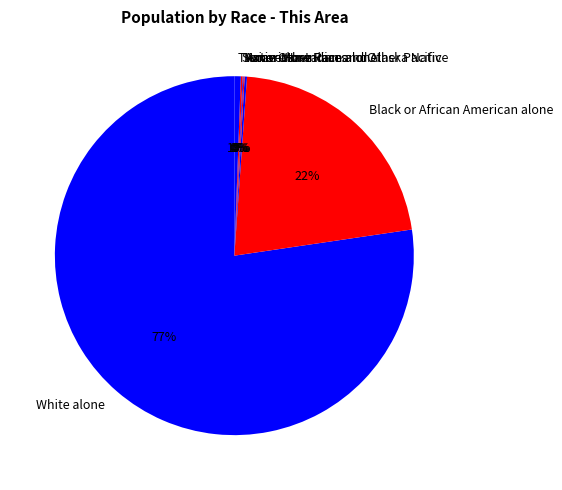

Which has a higher value, White alone or Black or African American alone?

White alone